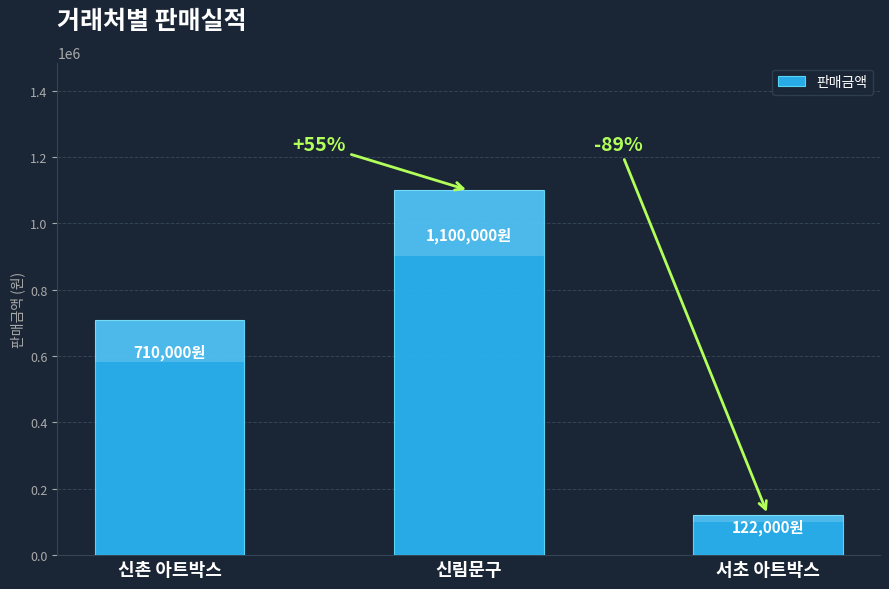

Reading right to left, extract all data points from this chart.

서초 아트박스=122000	신림문구=1100000	신촌 아트박스=710000